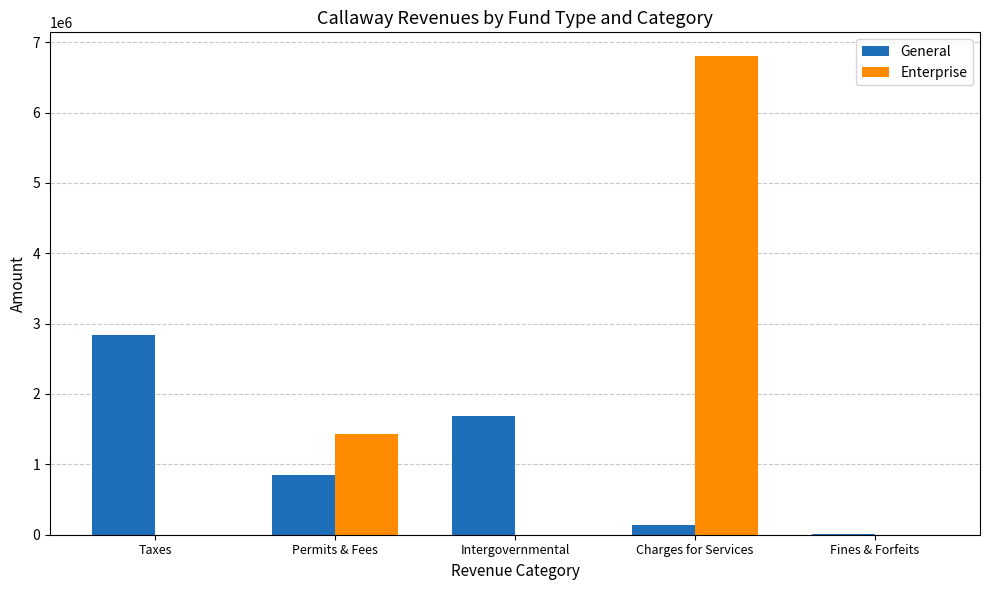

What is the total value across all series at Taxes?

2842855